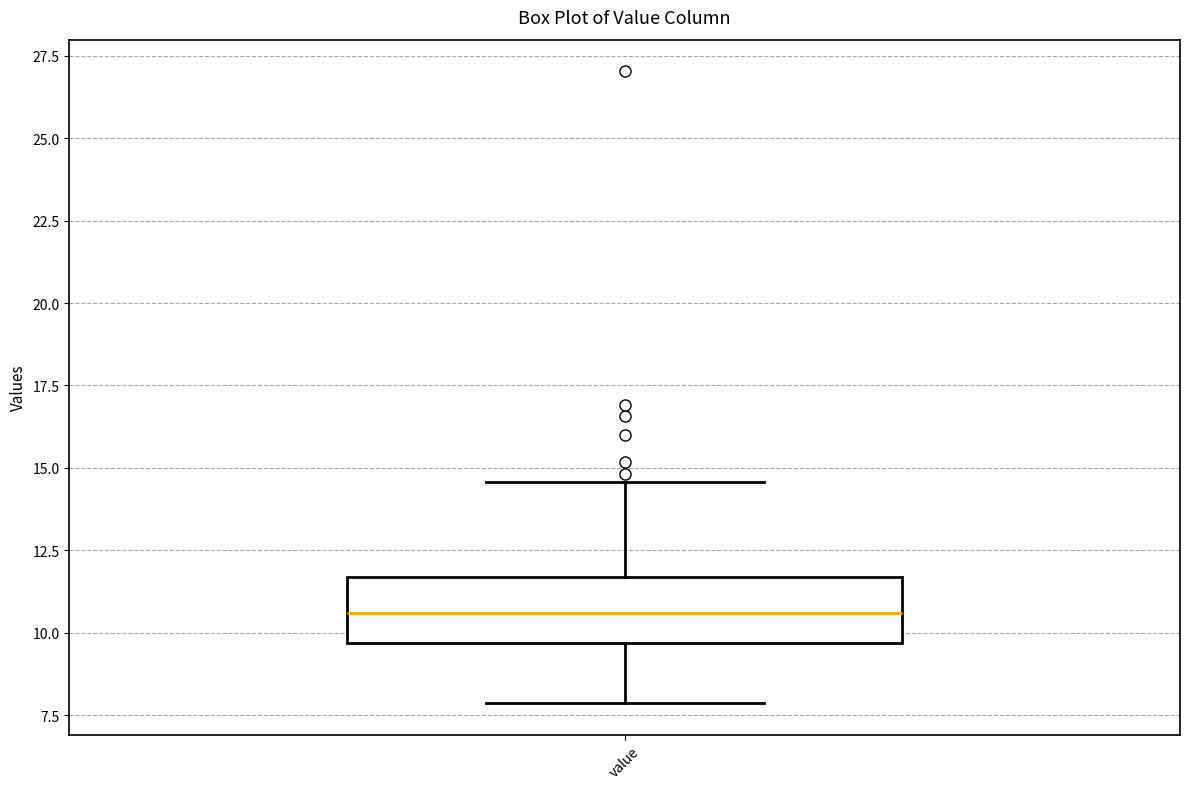

Read this box plot against the y-axis: the position of the median line, the range covered by the box, and the ends of both whiskers. The values are not printed on the chart, so give them approximately, as read against the axis.

median 10.5, box 9.5 to 11.5, whiskers 8.0 to 14.5